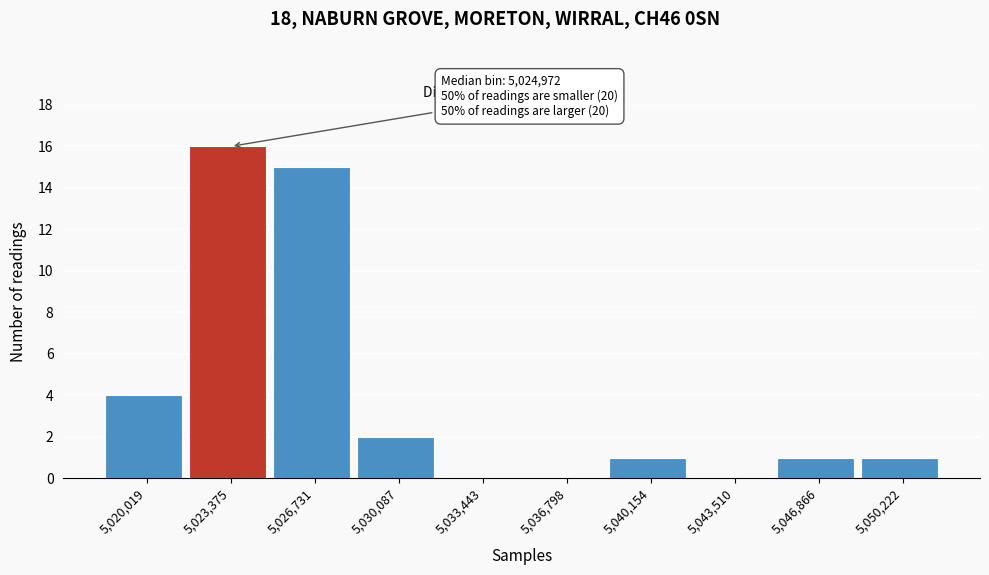

Over which range of the x-axis is the bar tallest?

5021500 to 5025000